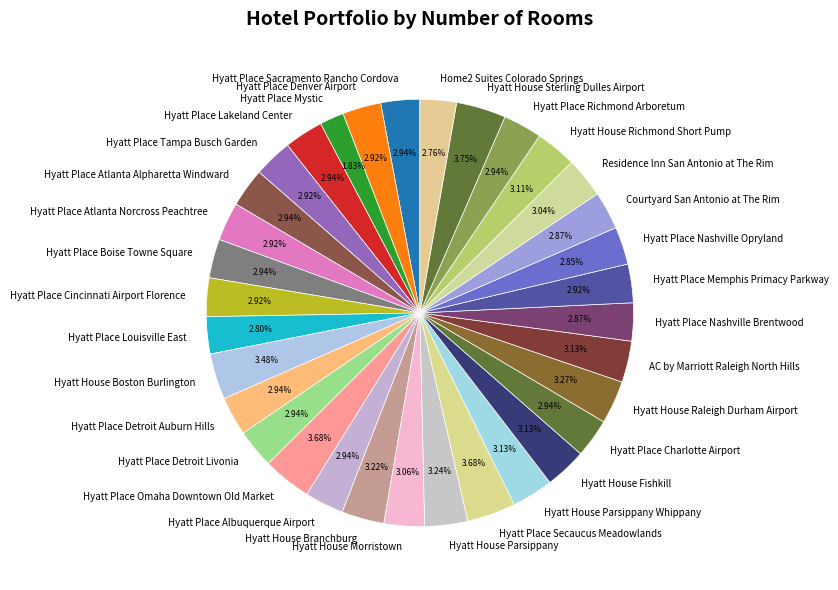

Is Hyatt Place Albuquerque Airport the majority of the pie?

No